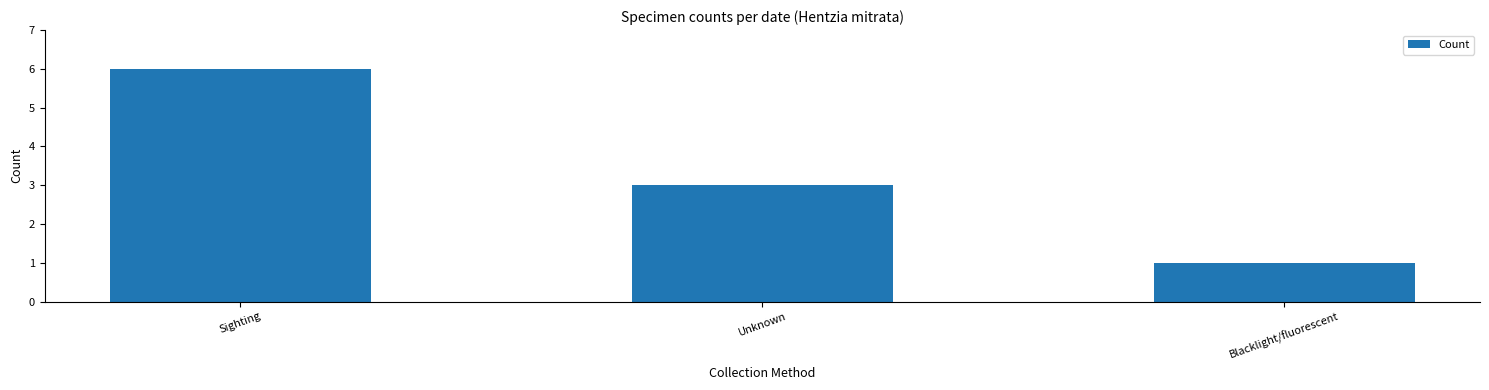

True or false: the data shows 3 at Unknown.

True